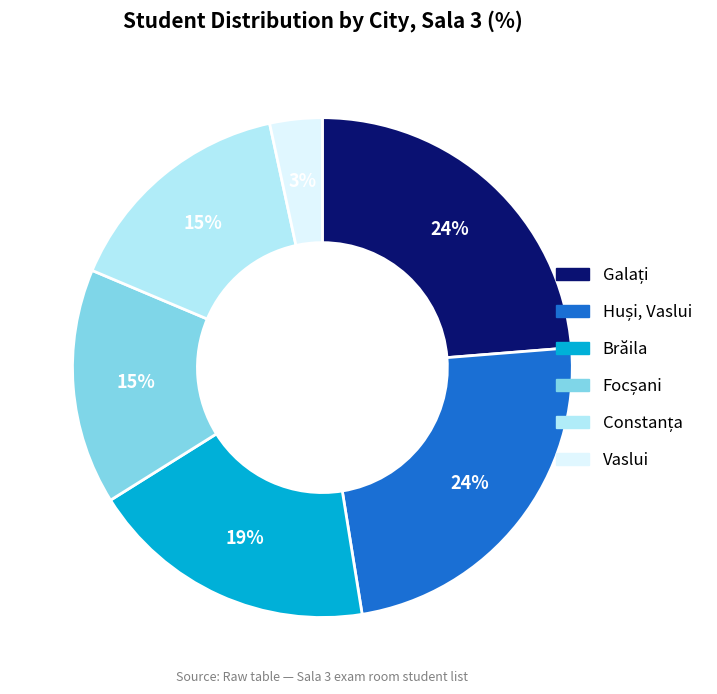

To the nearest percent, what is the average slice percentage?

17%